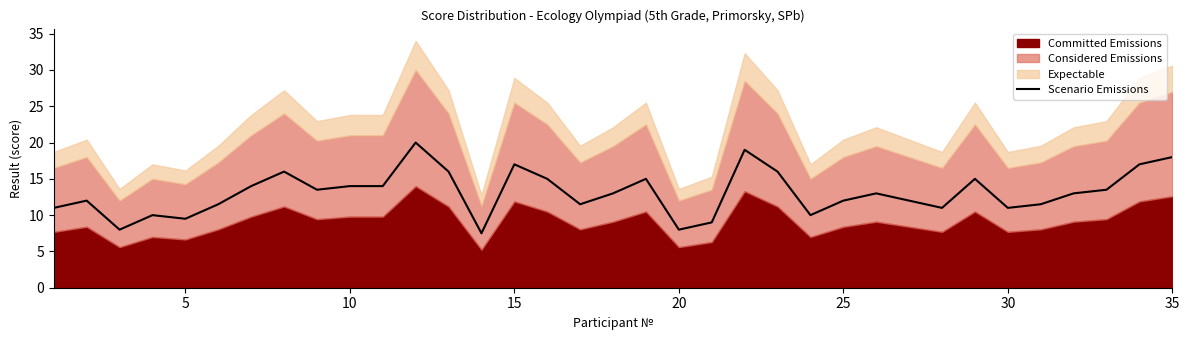

How many values are below 13?

16